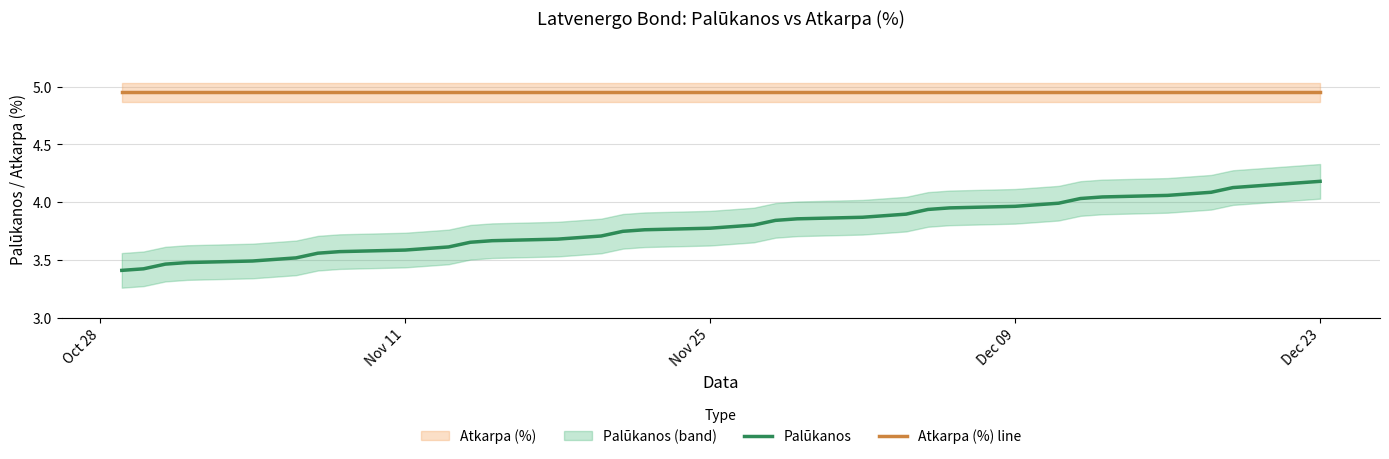

True or false: Atkarpa (%) line and Palūkanos cross at least once.

False